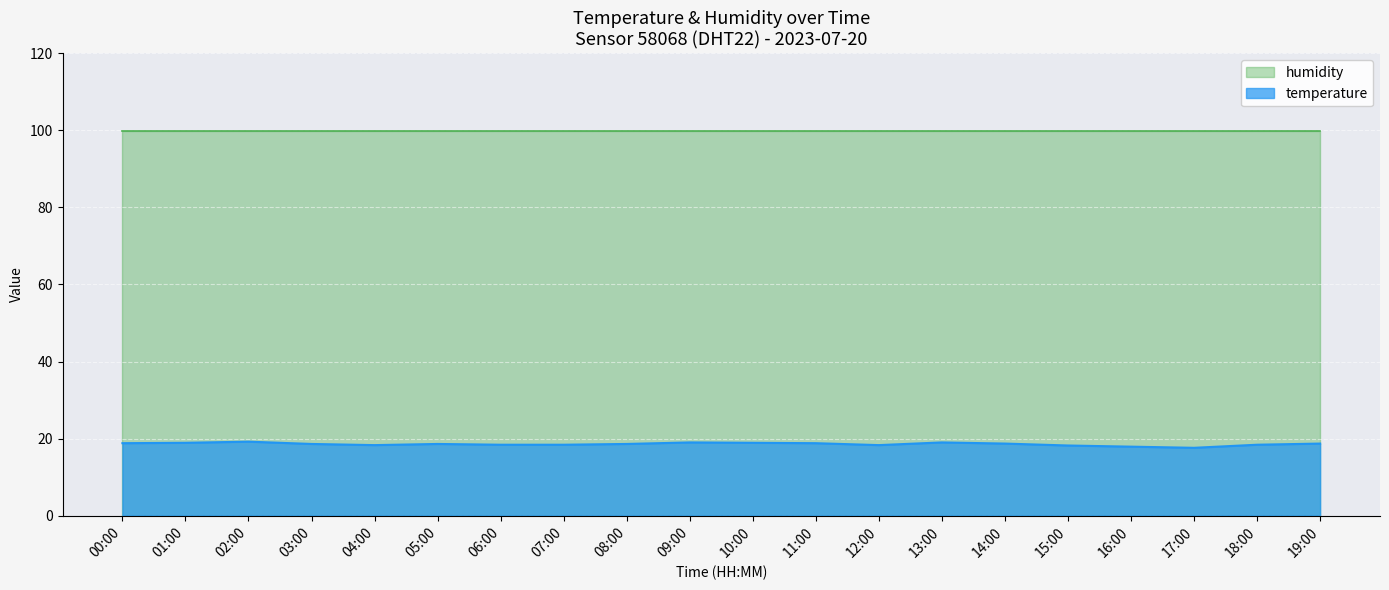

Approximately how many times larger is the value at 01:00 compared to 07:00?

1.0